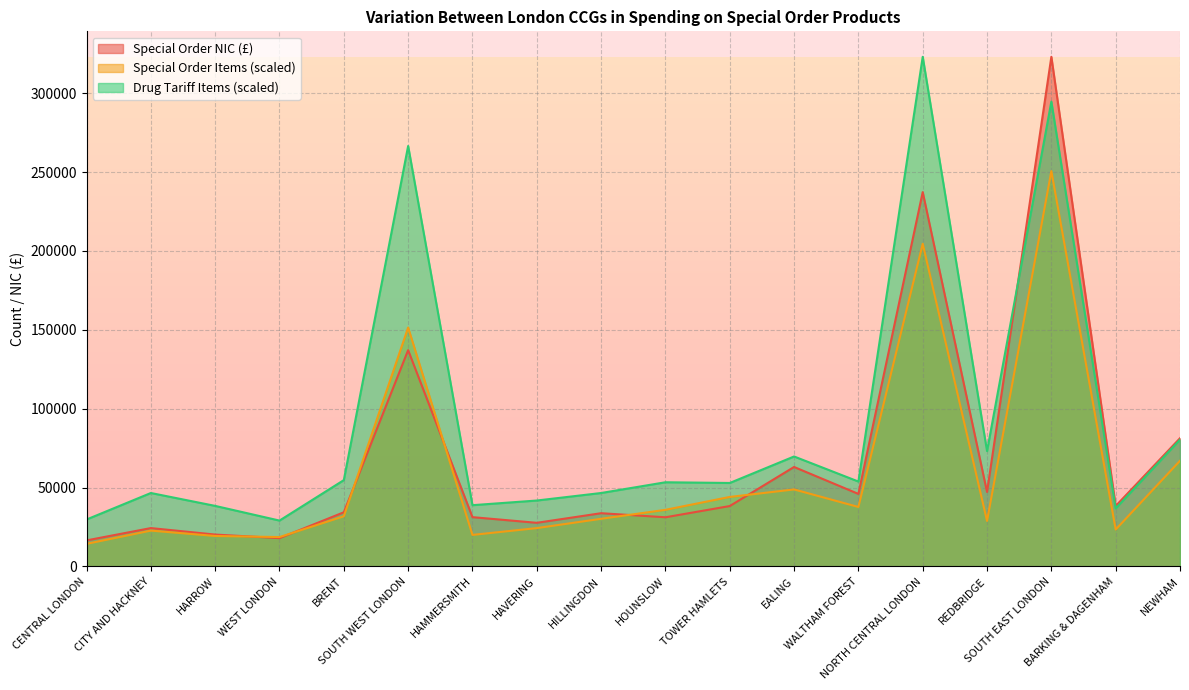

What is the label of the 1st point from the right?

NEWHAM